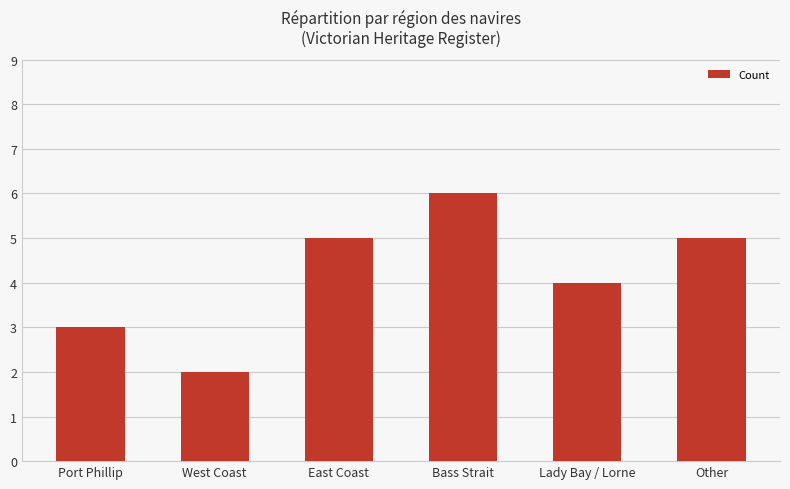

What is the change in value from East Coast to Bass Strait?

+1